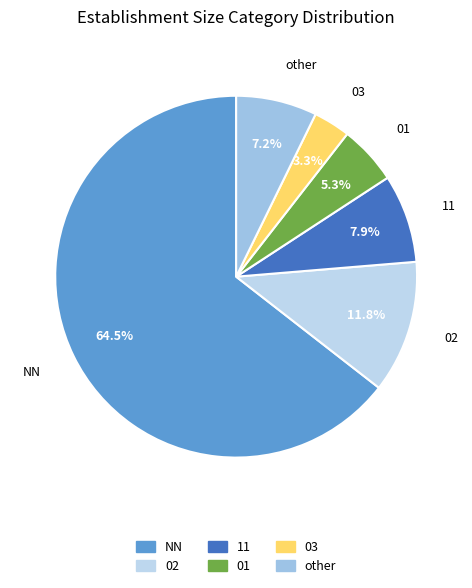

Is the sum of other and 11 greater than half?

No